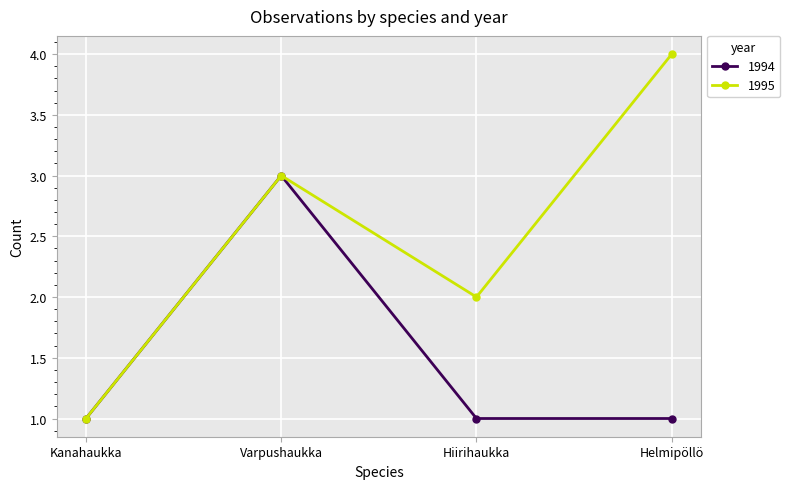

How many data points in 1995 are less than 3?

2